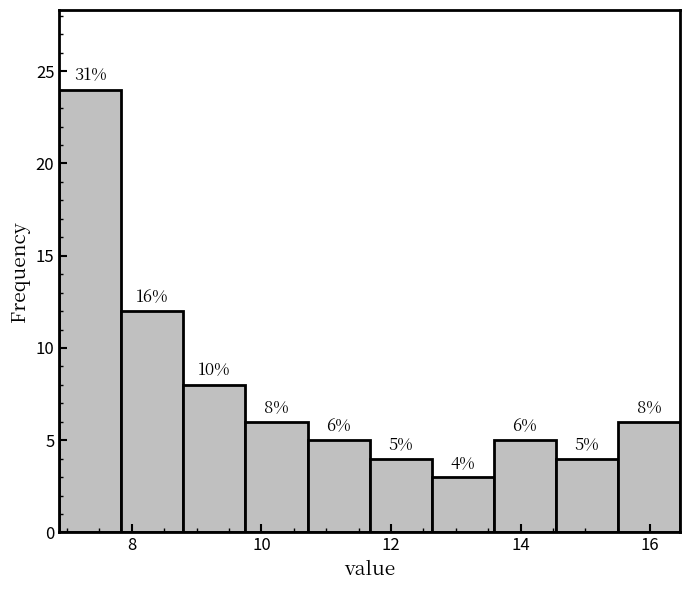

Over which range of the x-axis is the bar tallest?

6.8 to 7.8